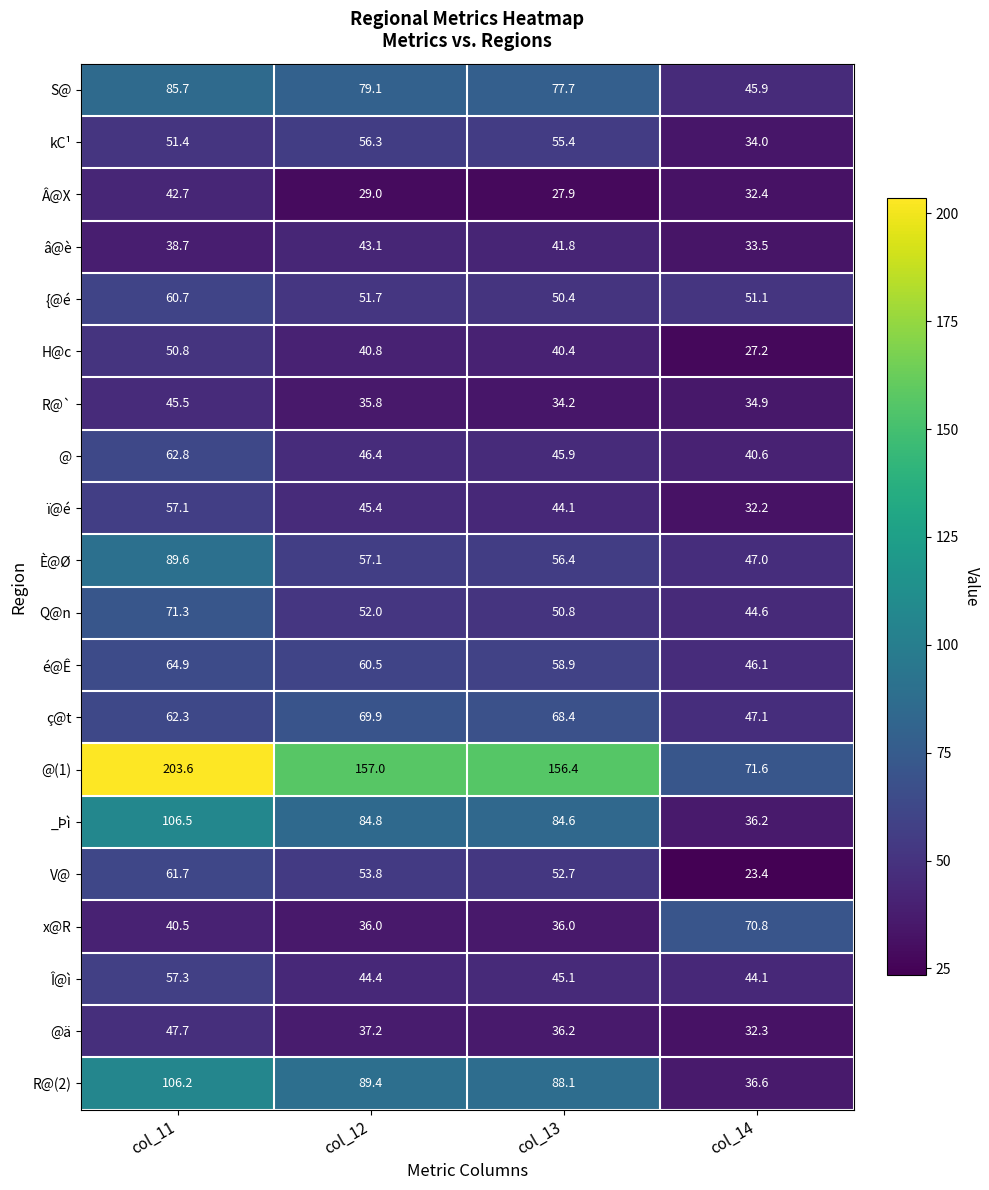

Rank the series by their maximum value, from highest to lowest.

@(1), _Þì, R@(2), È@Ø, S@, Q@n, x@R, ç@t, é@Ê, @, V@, {@é, Î@ì, ï@é, kC¹, H@c, @ä, R@`, â@è, Â@X